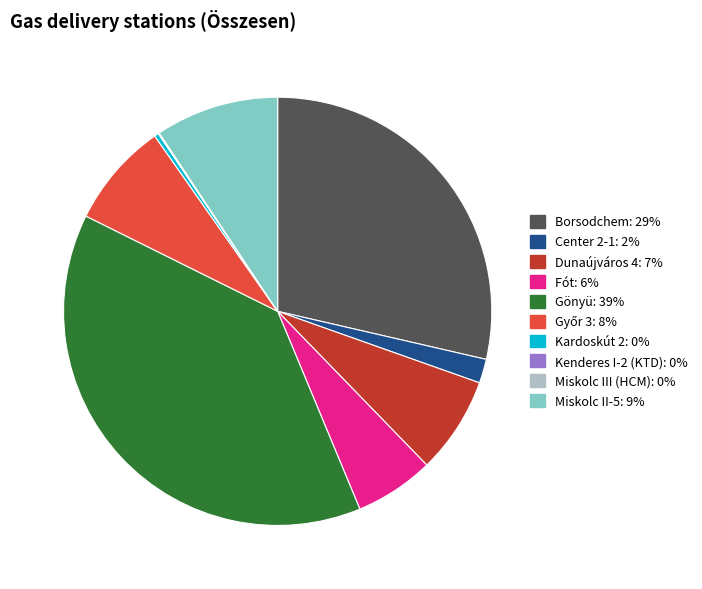

What is the largest slice in the pie chart?

Gönyü